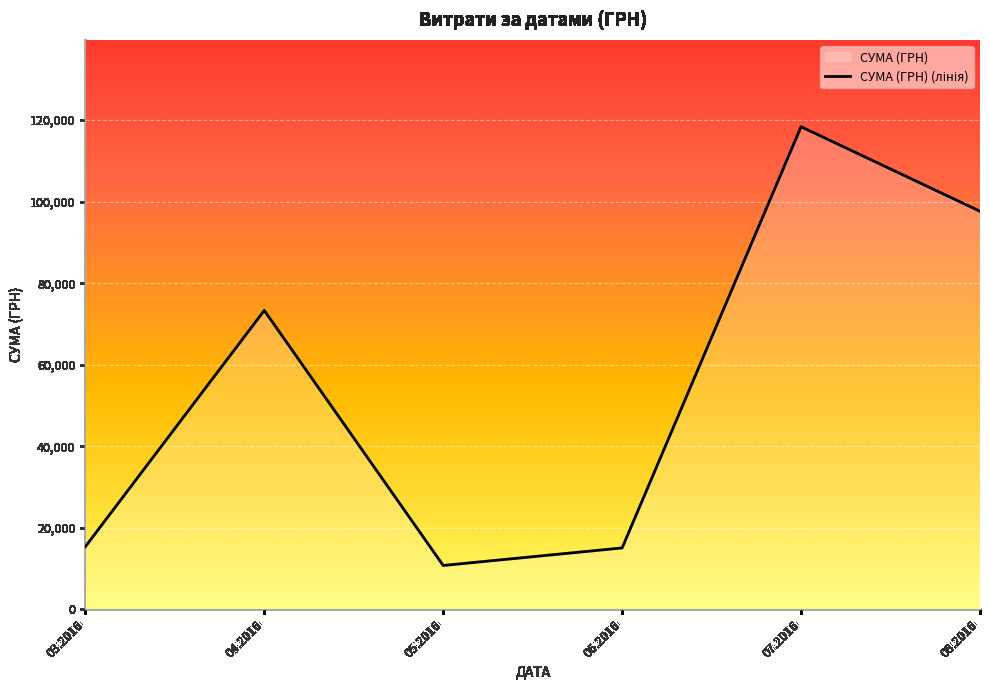

What is the sum of all values?

330564.5